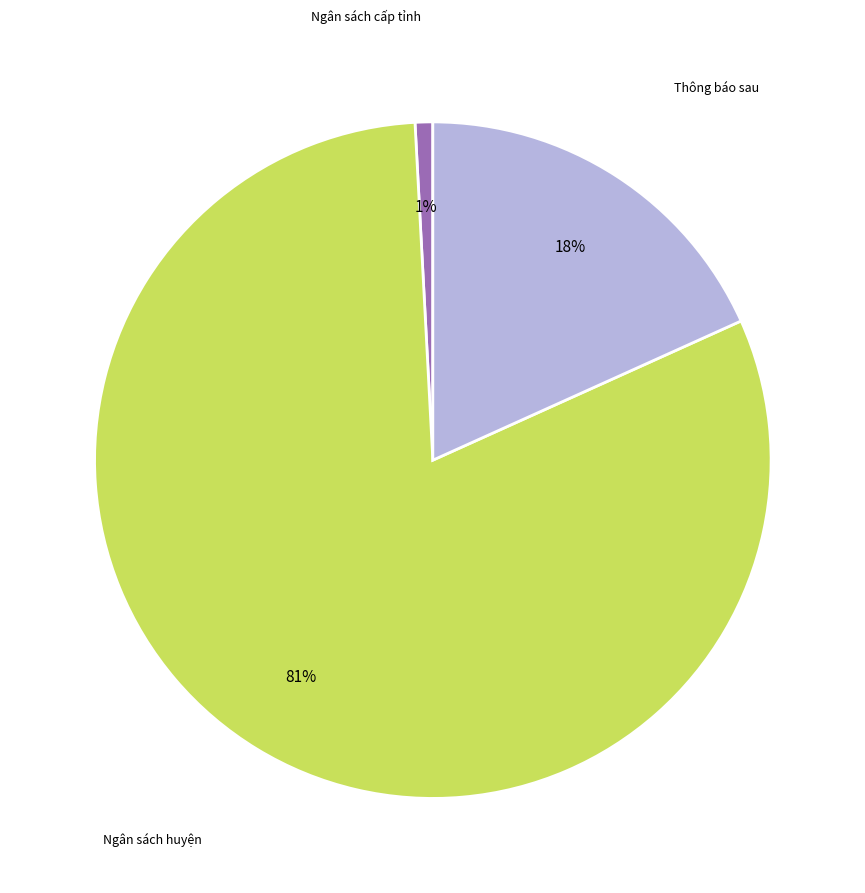

Combined, do Ngân sách huyện and Ngân sách cấp tỉnh account for over 50%?

Yes